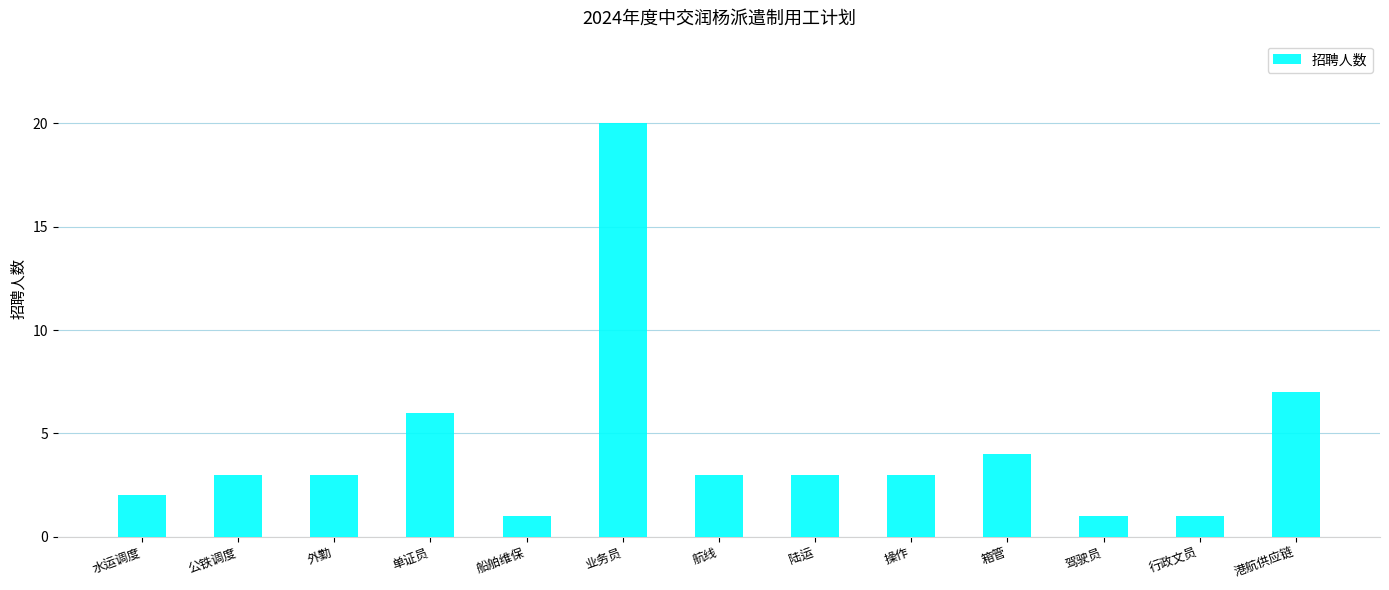

What is the ratio of the value at 单证员 to the value at 驾驶员?

6.0